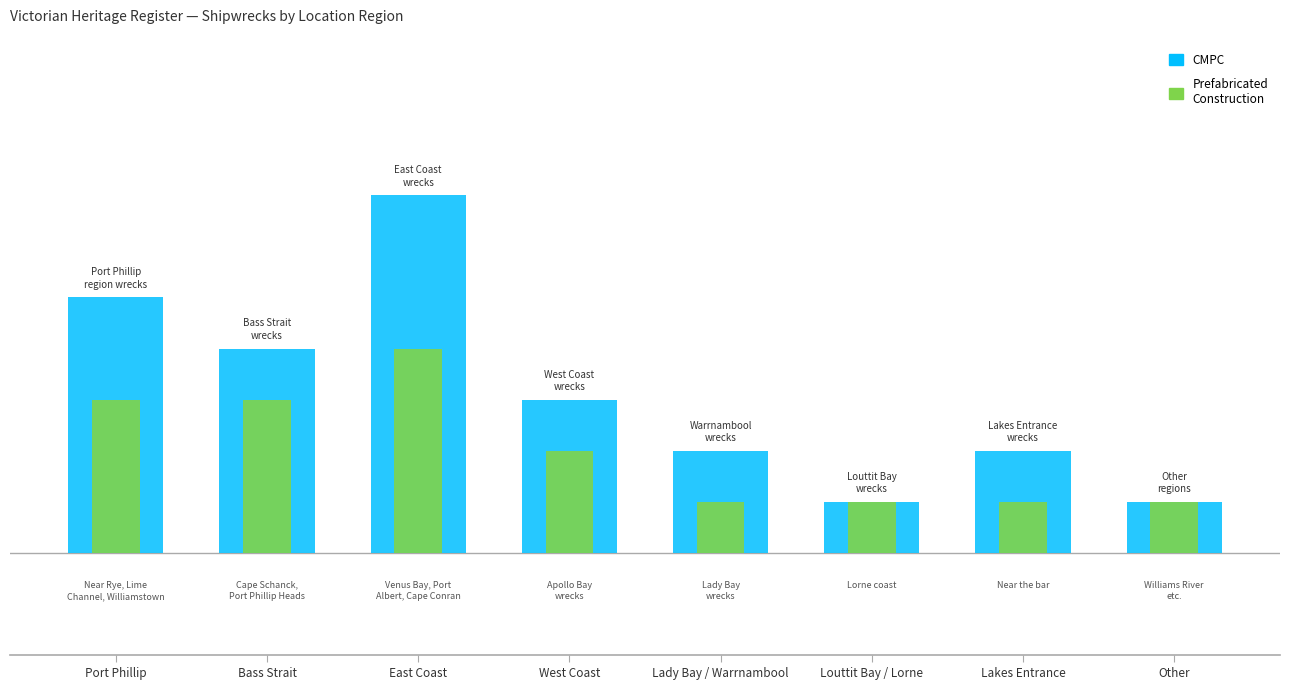

What is the sum of all Prefabricated Construction values?

16